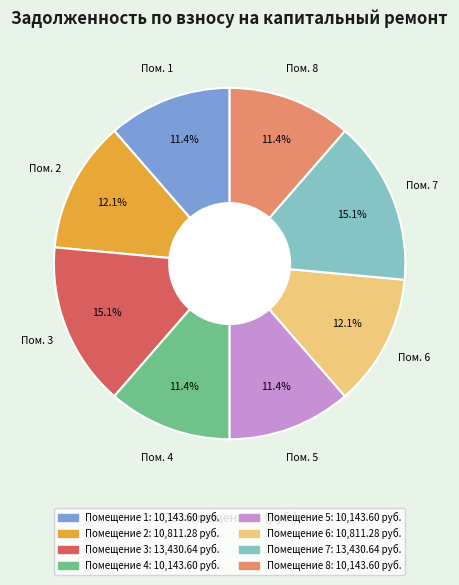

Is there a majority slice in this chart?

No